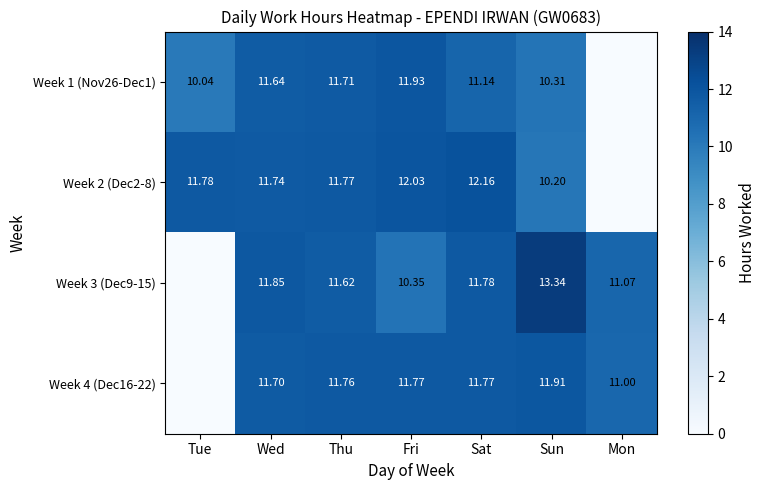

What is the total value across all series at Wed?

46.9